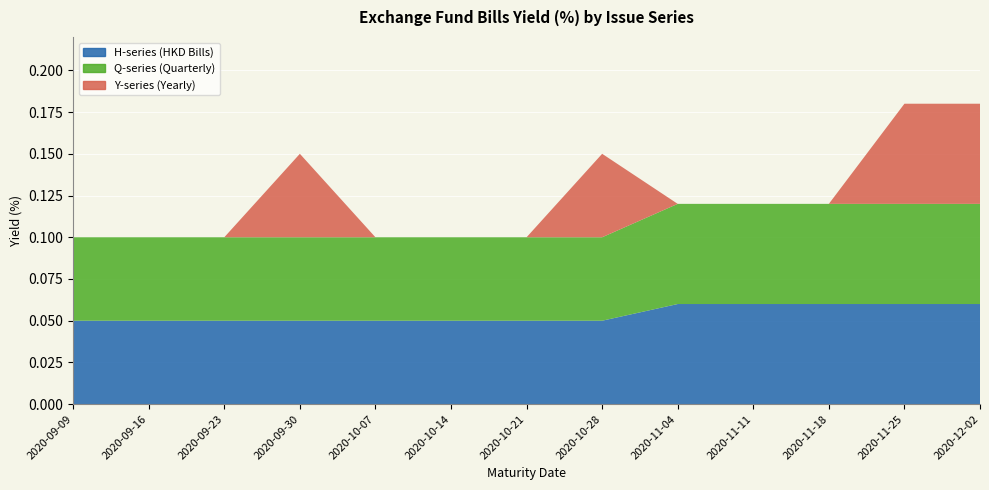

Reading left to right, transcribe all the data shown in this chart.

H-series (HKD Bills): 2020-09-09=0.1	2020-09-16=0.1	2020-09-23=0.1	2020-09-30=0.1	2020-10-07=0.1	2020-10-14=0.1	2020-10-21=0.1	2020-10-28=0.1	2020-11-04=0.1	2020-11-11=0.1	2020-11-18=0.1	2020-11-25=0.1	2020-12-02=0.1
Q-series (Quarterly): 2020-09-09=0.1	2020-09-16=0.1	2020-09-23=0.1	2020-09-30=0.1	2020-10-07=0.1	2020-10-14=0.1	2020-10-21=0.1	2020-10-28=0.1	2020-11-04=0.1	2020-11-11=0.1	2020-11-18=0.1	2020-11-25=0.1	2020-12-02=0.1
Y-series (Yearly): 2020-09-09=0.0	2020-09-16=0.0	2020-09-23=0.0	2020-09-30=0.1	2020-10-07=0.0	2020-10-14=0.0	2020-10-21=0.0	2020-10-28=0.1	2020-11-04=0.0	2020-11-11=0.0	2020-11-18=0.0	2020-11-25=0.1	2020-12-02=0.1